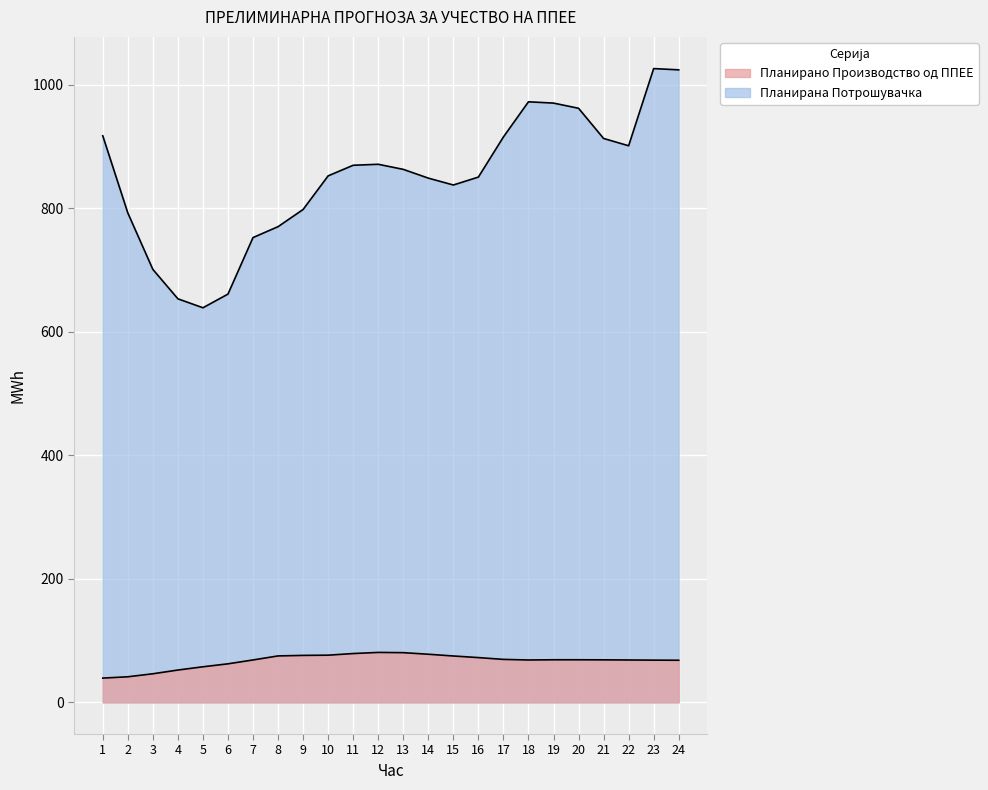

Which label corresponds to the largest value in the chart?

23